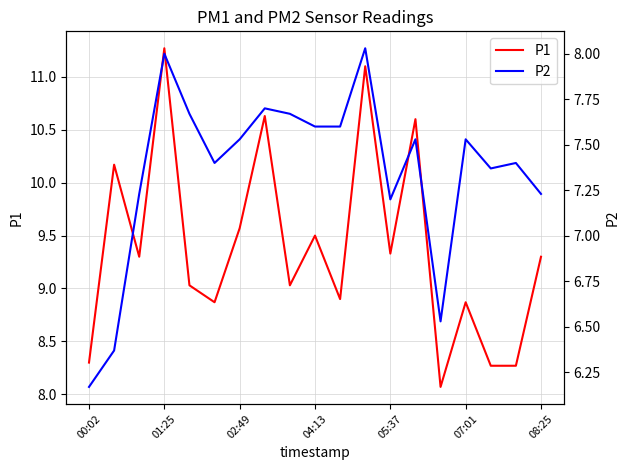

What is the maximum value for P1?

11.3